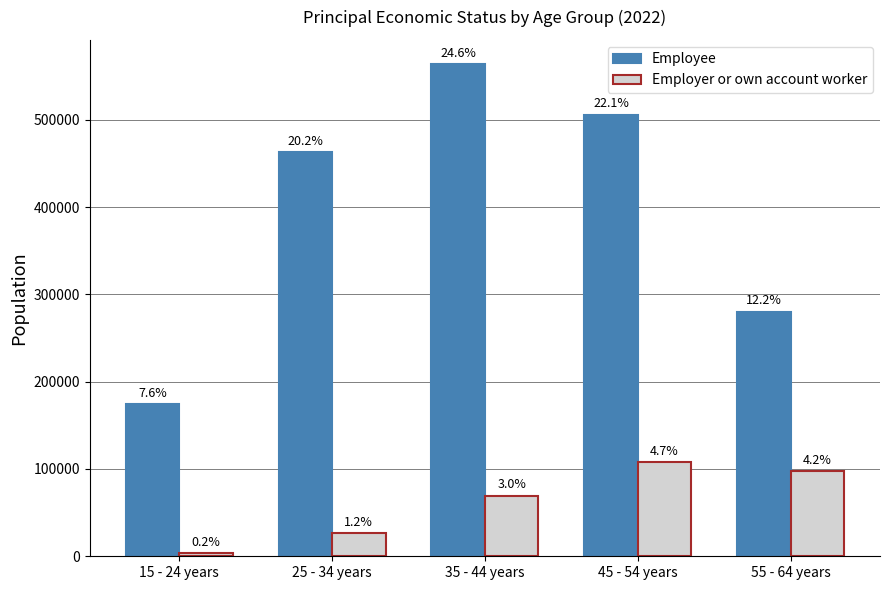

What is the difference between the Employer or own account worker values at 35 - 44 years and 45 - 54 years?

38297